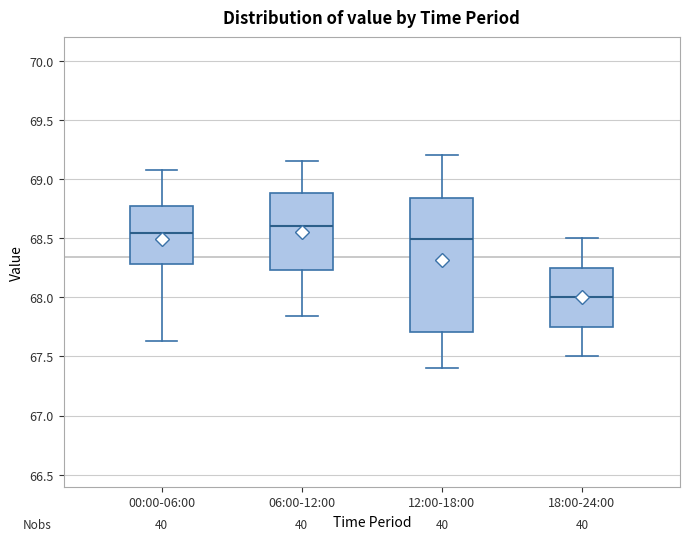

Where does the lower whisker of the box for 00:00-06:00 end on the y-axis? The values are not printed on the chart, so give them approximately, as read against the axis.

67.65